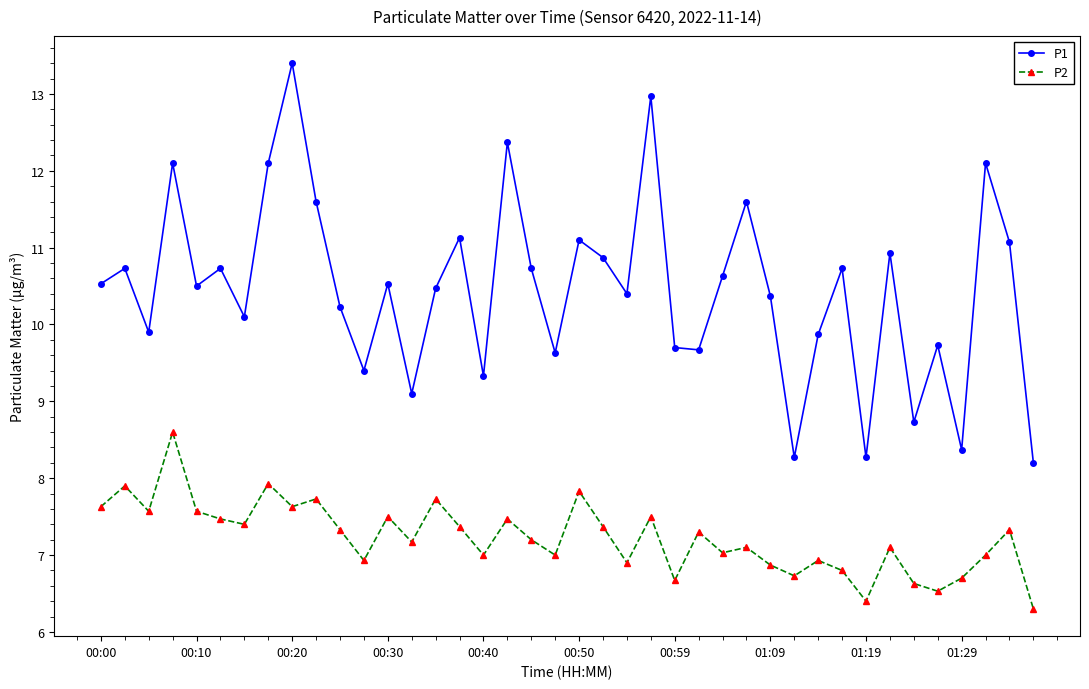

True or false: P1 and P2 cross at least once.

False